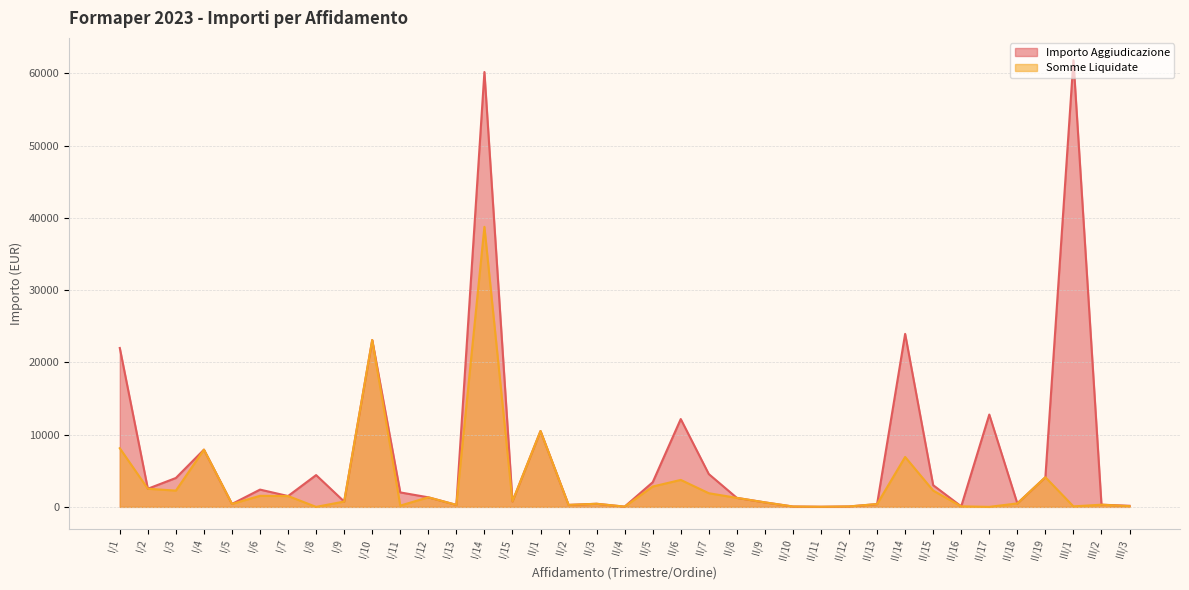

What is the highest value of the Importo Aggiudicazione series?

61829.7